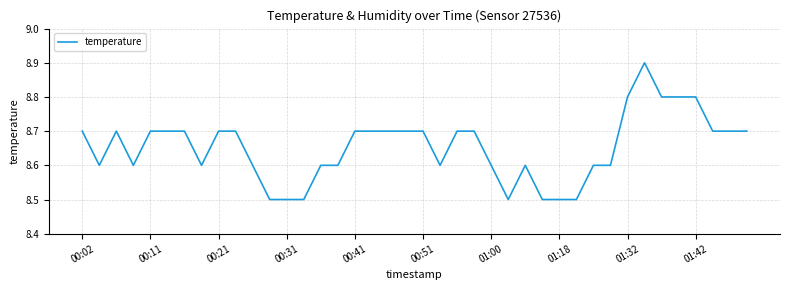

What is the minimum value shown in the chart?

8.5